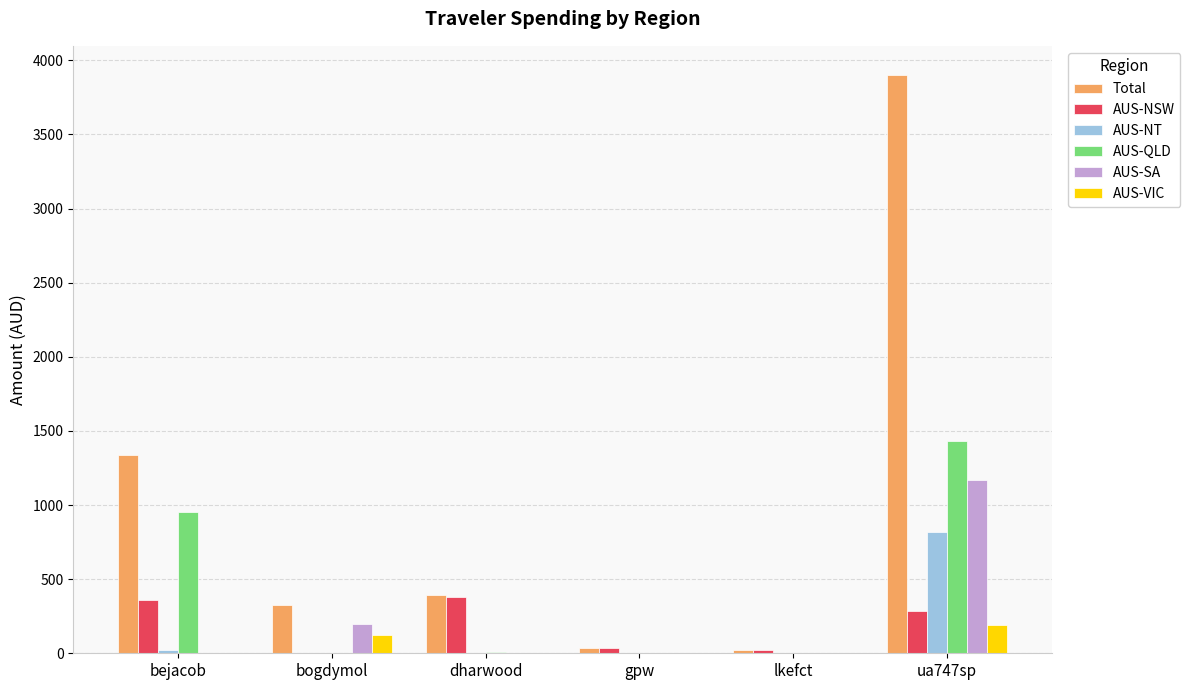

How many groups of bars are there?

6